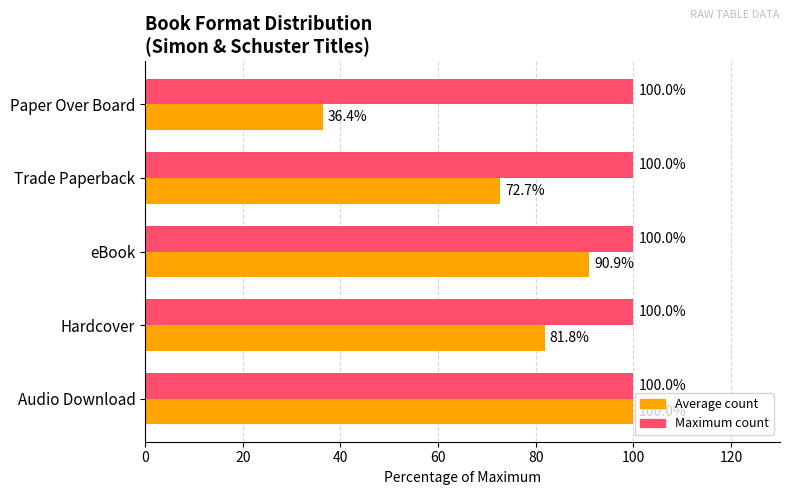

What is the maximum value shown in the chart?

100.0